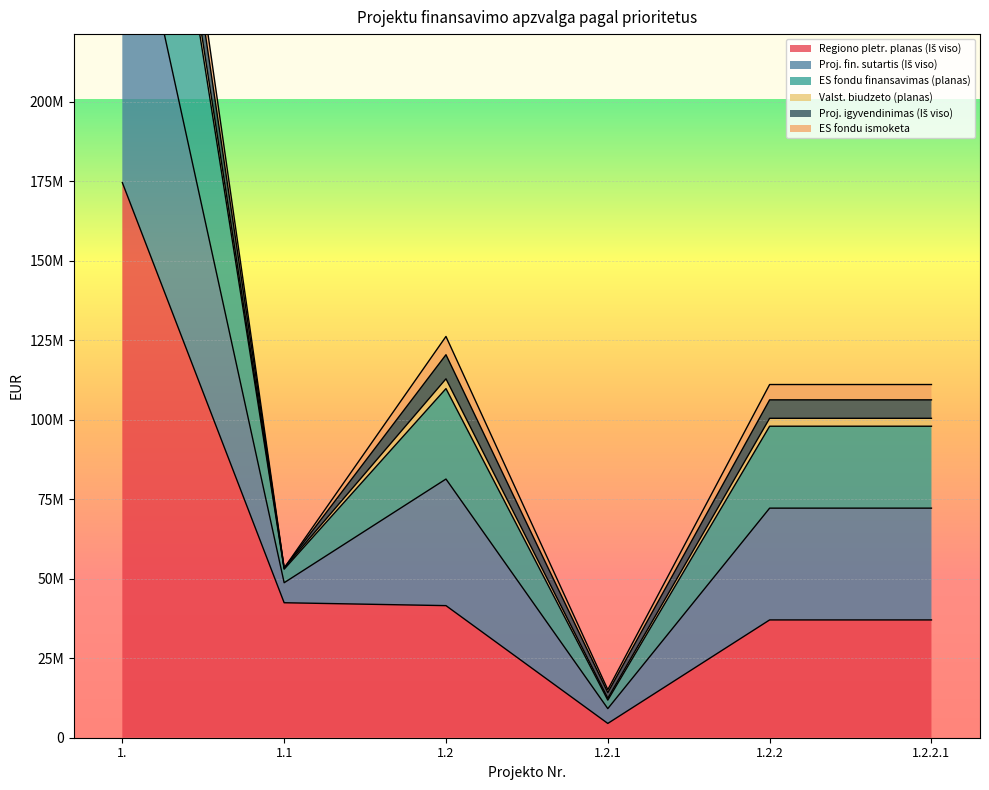

How many values in the Regiono pletr. planas (Iš viso) series exceed 41526743?

3